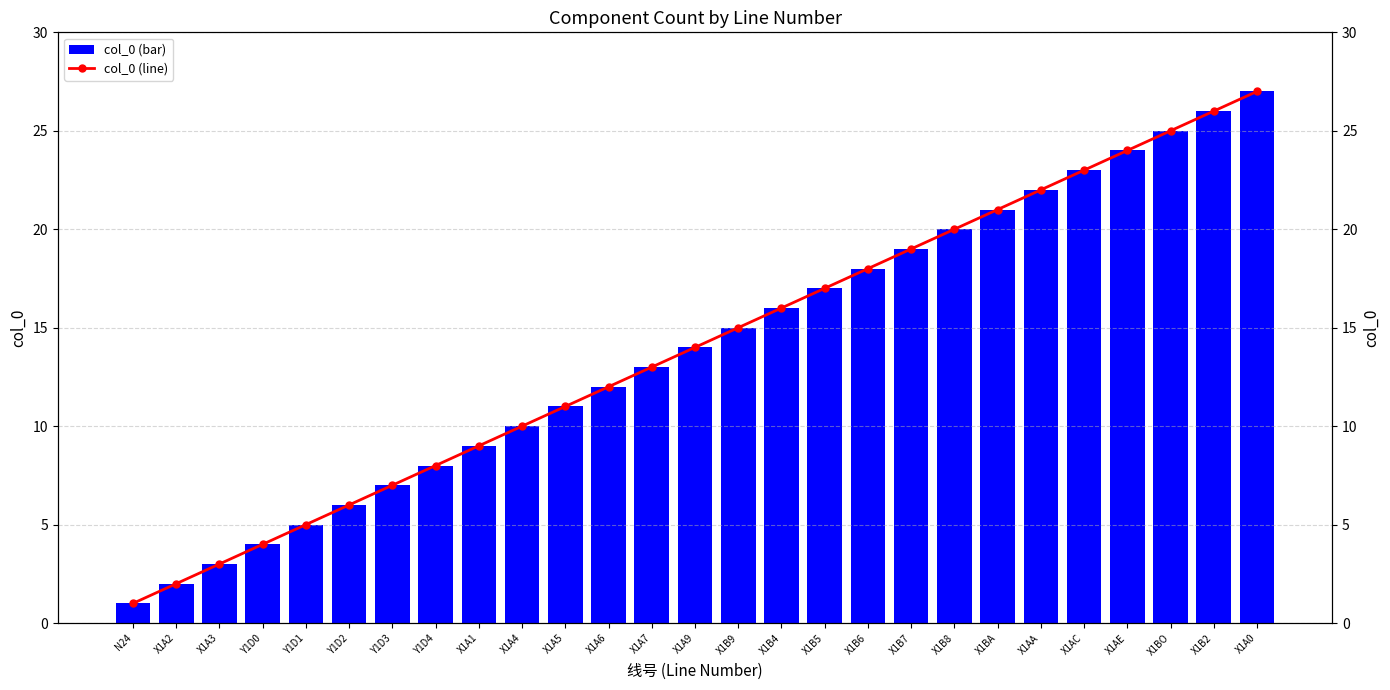

Is it true that col_0 (line) equals 12 at X1A6?

True